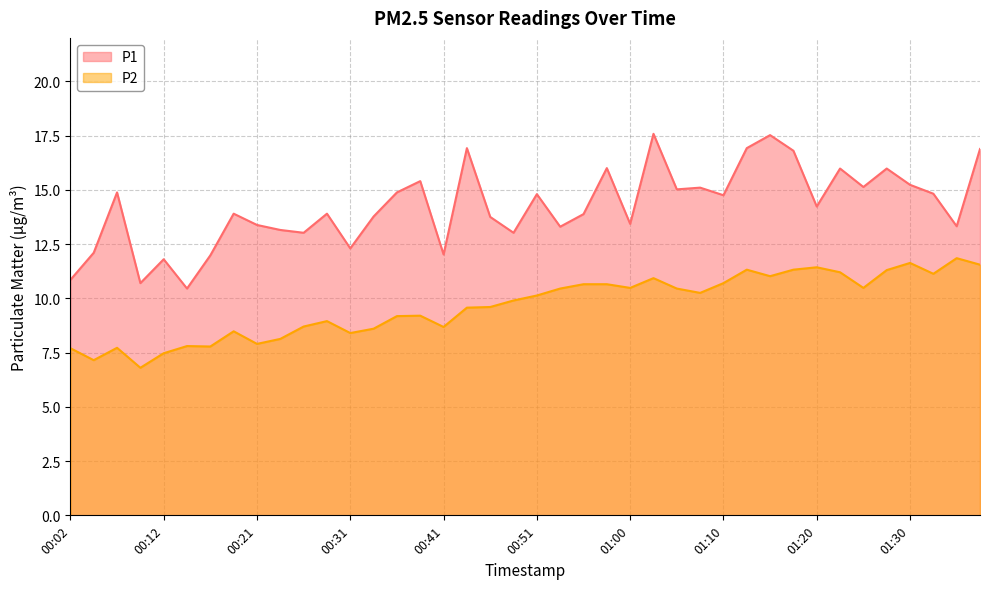

What is the sum of the P2 values at 00:55 and 01:25?

21.1